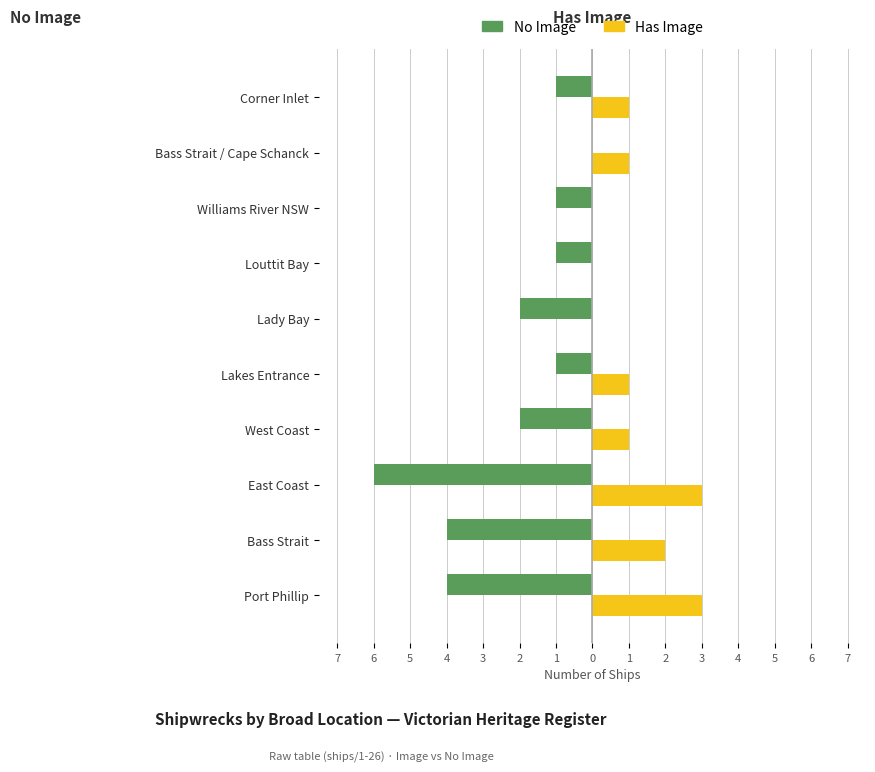

What are all the series names shown in the legend?

No Image, Has Image